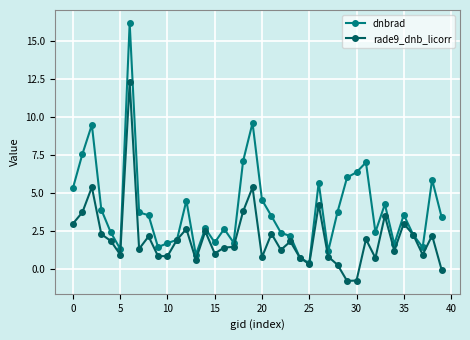

What is the sum of all rade9_dnb_licorr values?

82.9